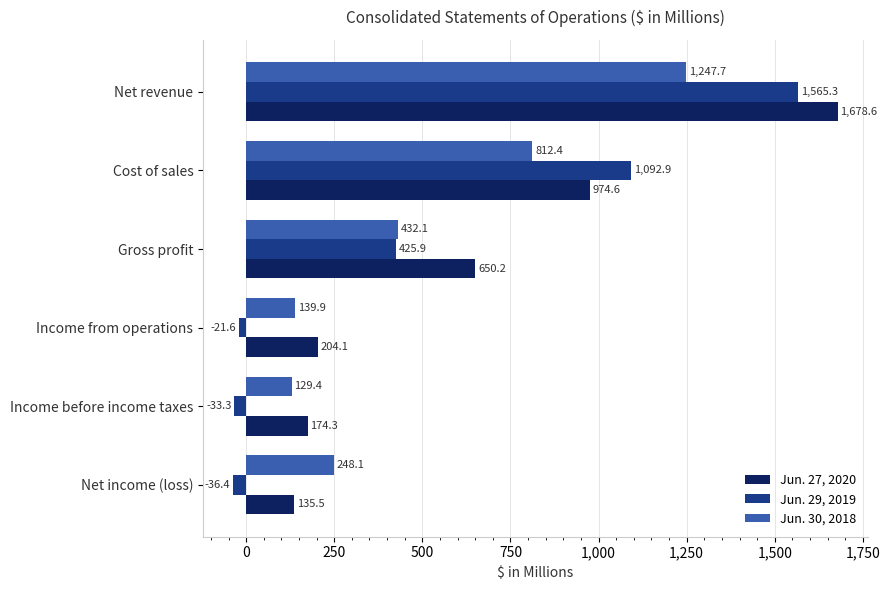

What is the maximum value for Jun. 29, 2019?

1565.3